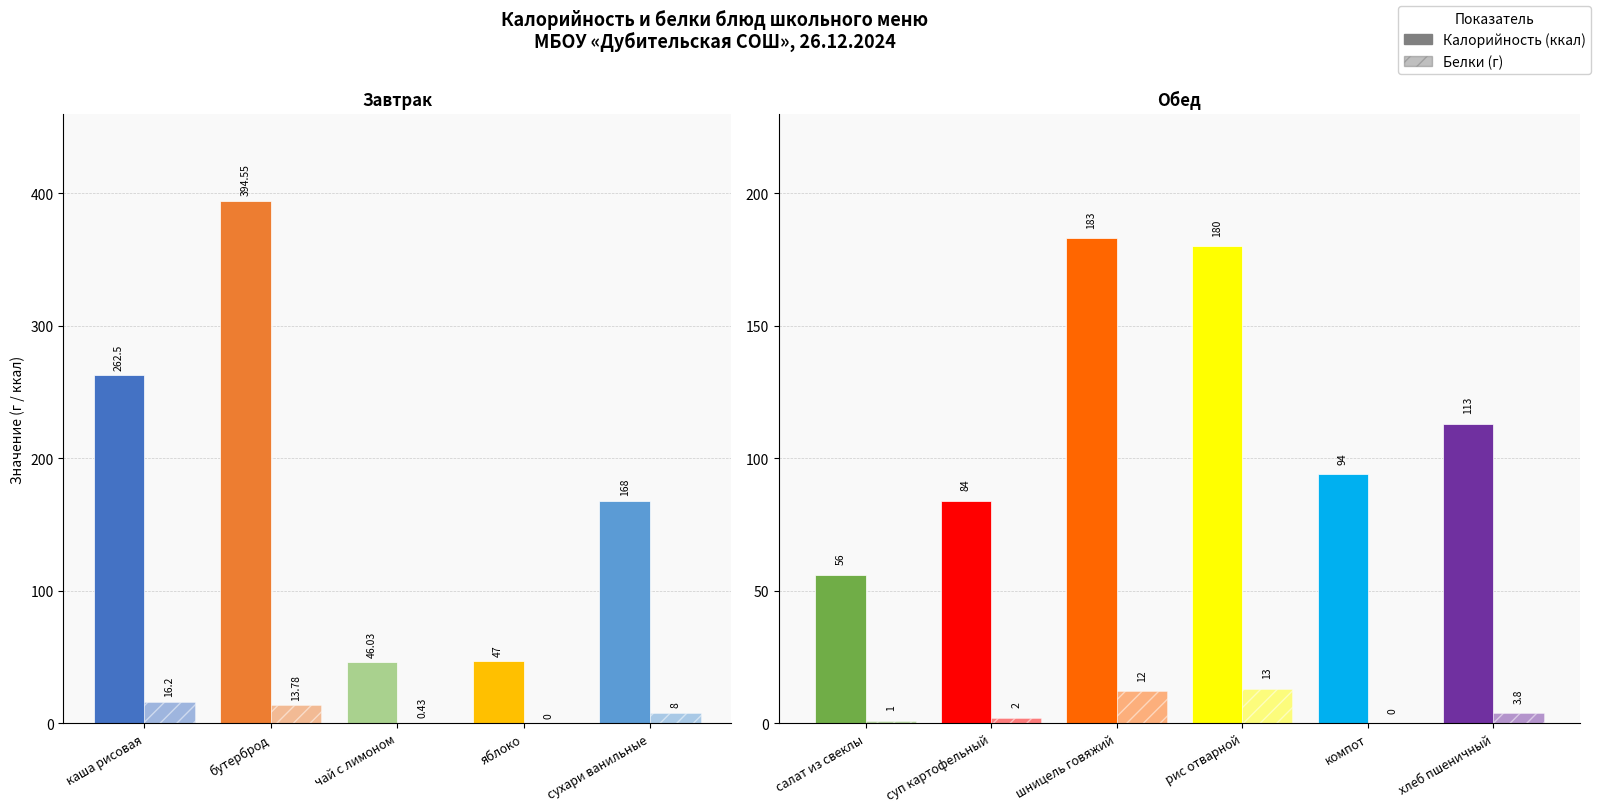

Count the number of categories in the chart.

11